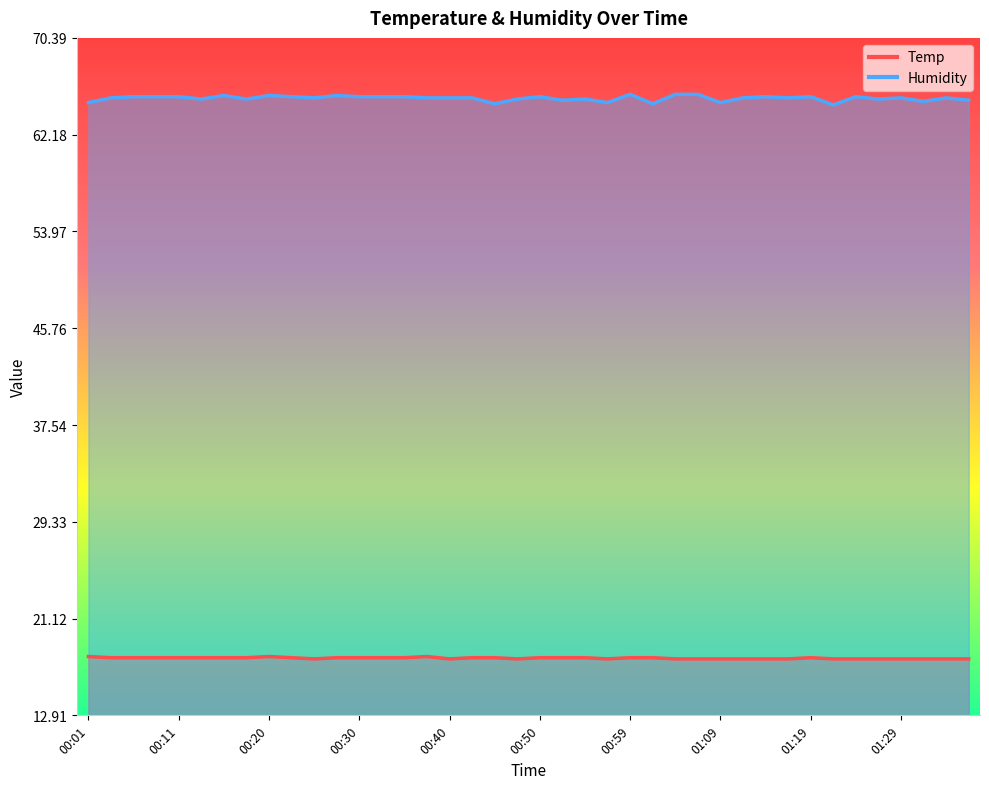

What is the value of the Humidity point at the 17th from the left?

65.3